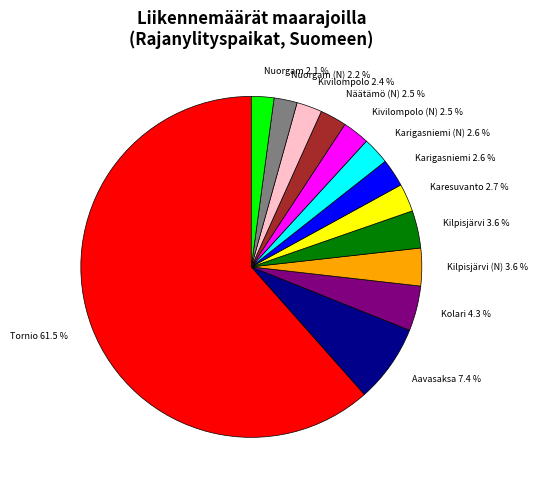

Which category accounts for the majority?

Tornio